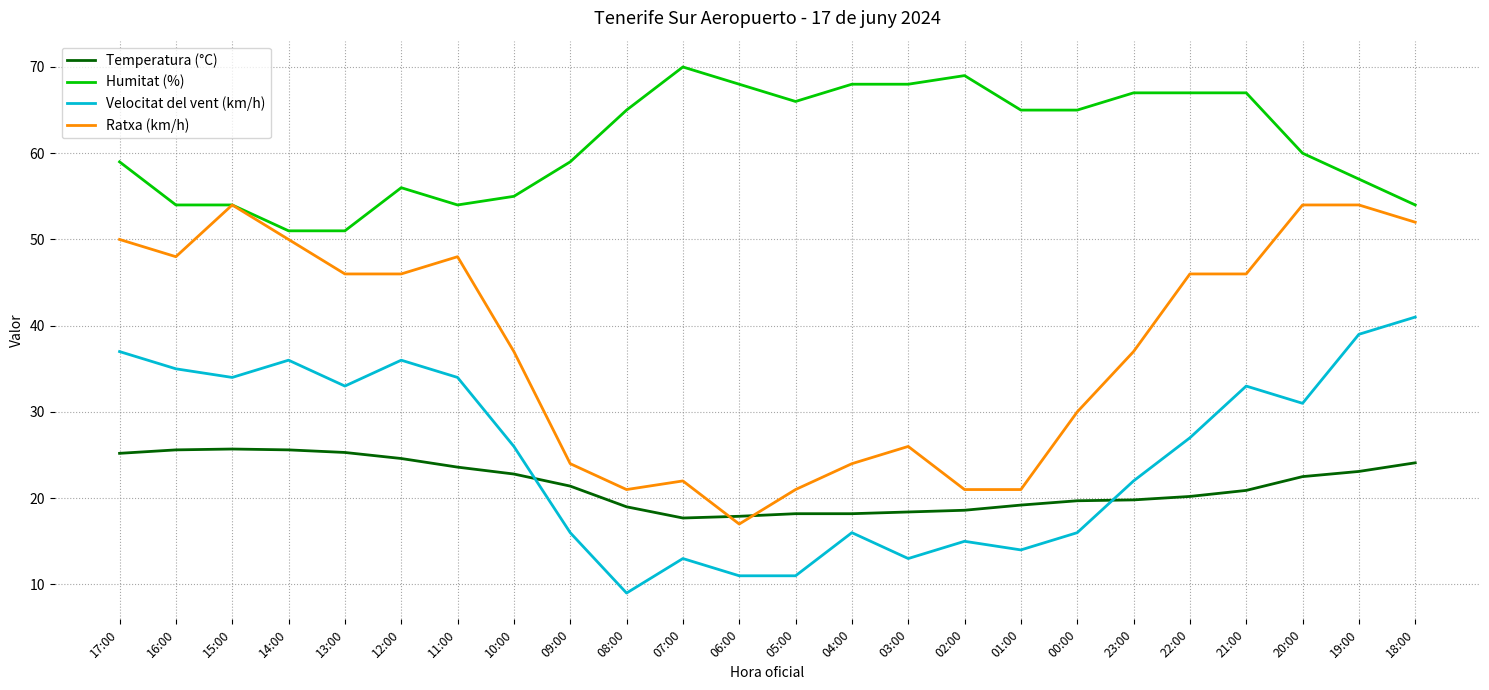

Which series ends up on top after the final intersection of Temperatura (°C) and Ratxa (km/h)?

Ratxa (km/h)